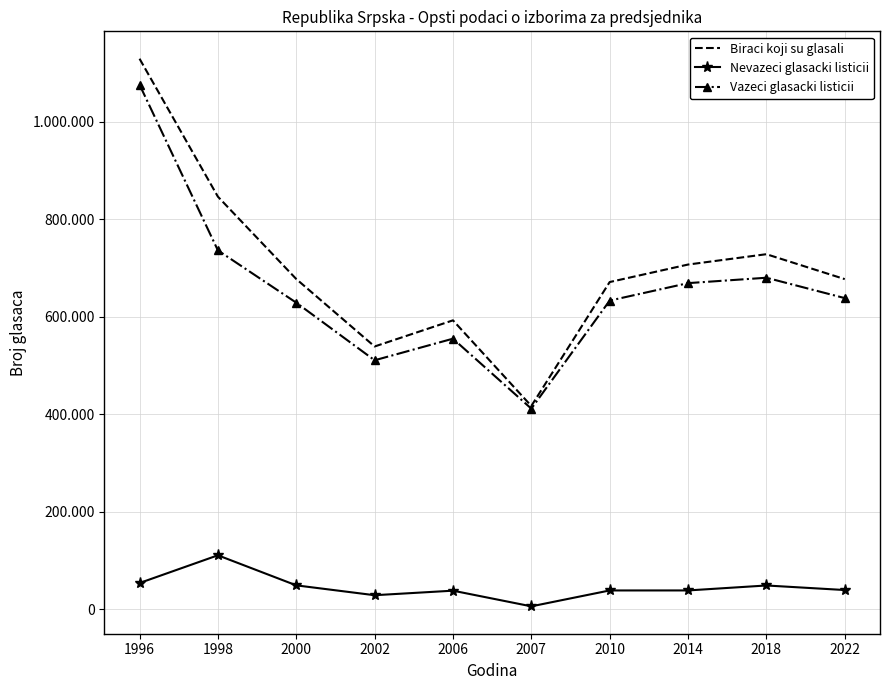

What are all the series names shown in the legend?

Biraci koji su glasali, Nevazeci glasacki listicii, Vazeci glasacki listicii